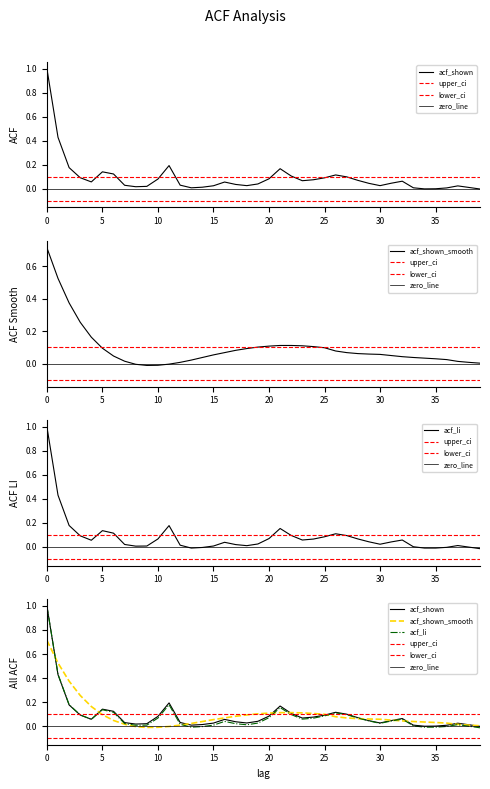

Is it true that acf_li equals 0.0 at 37?

True